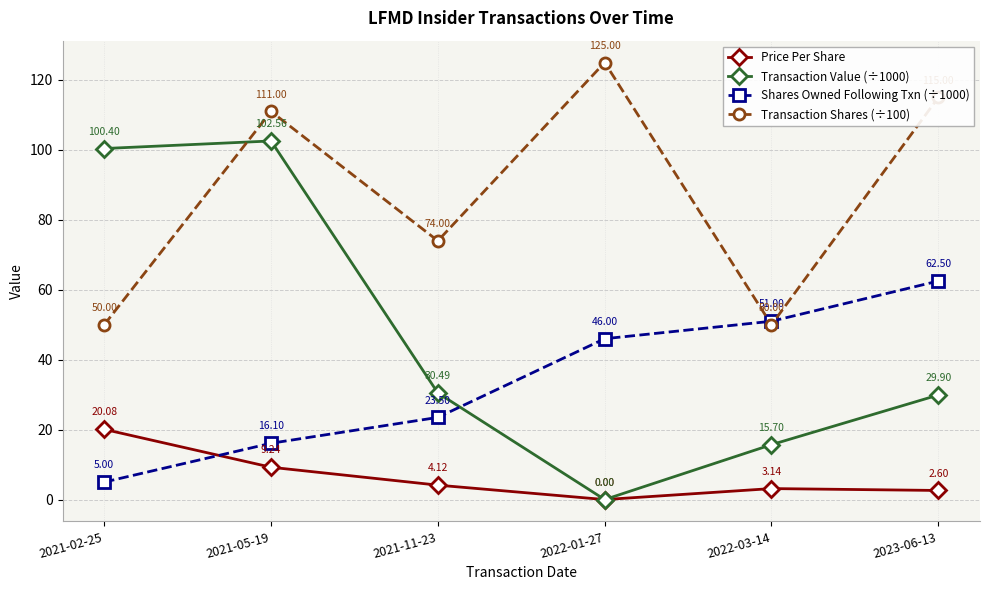

Which series has the widest spread of values?

Transaction Value (÷1000)